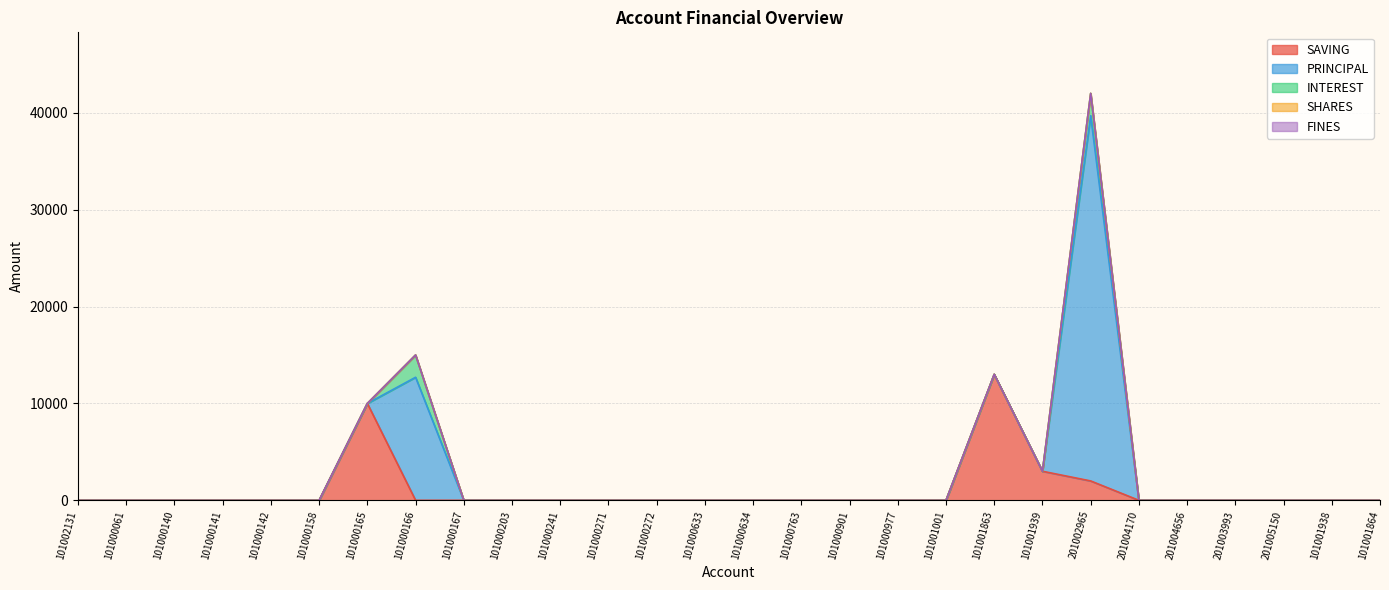

What are all the series names shown in the legend?

SAVING, PRINCIPAL, INTEREST, SHARES, FINES